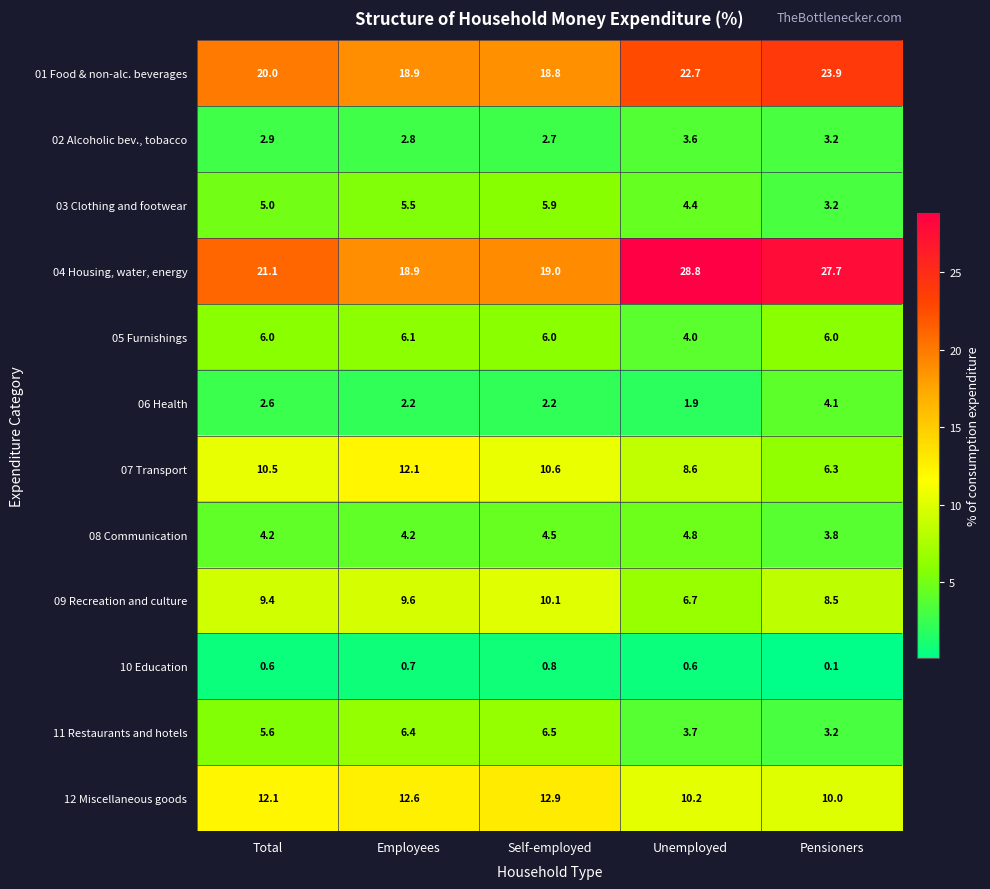

Which series has the widest spread of values?

04 Housing, water, energy